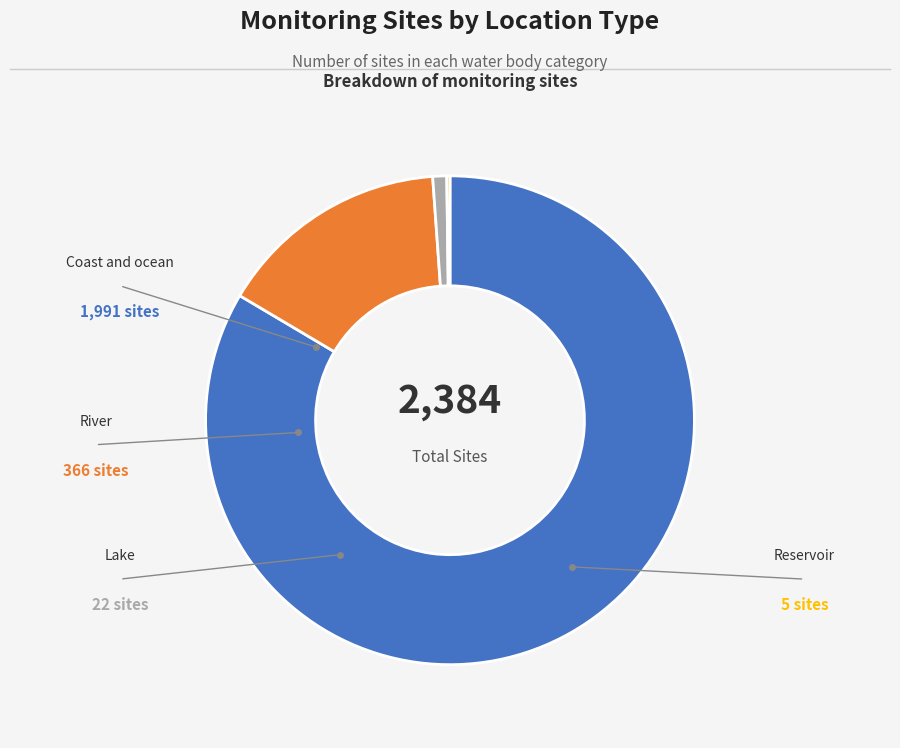

Does any single category account for the majority?

Yes